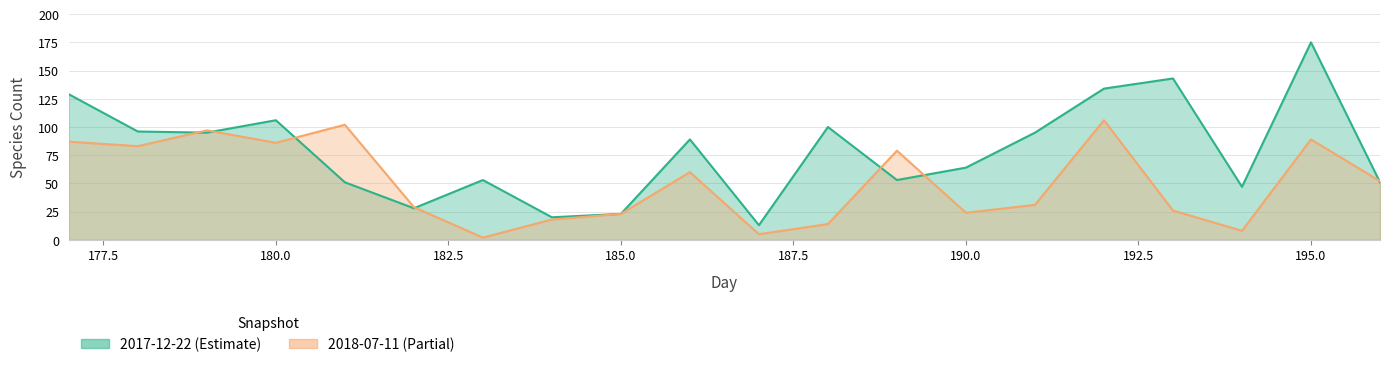

Rank the series by their average value, from highest to lowest.

2017-12-22, 2018-07-11